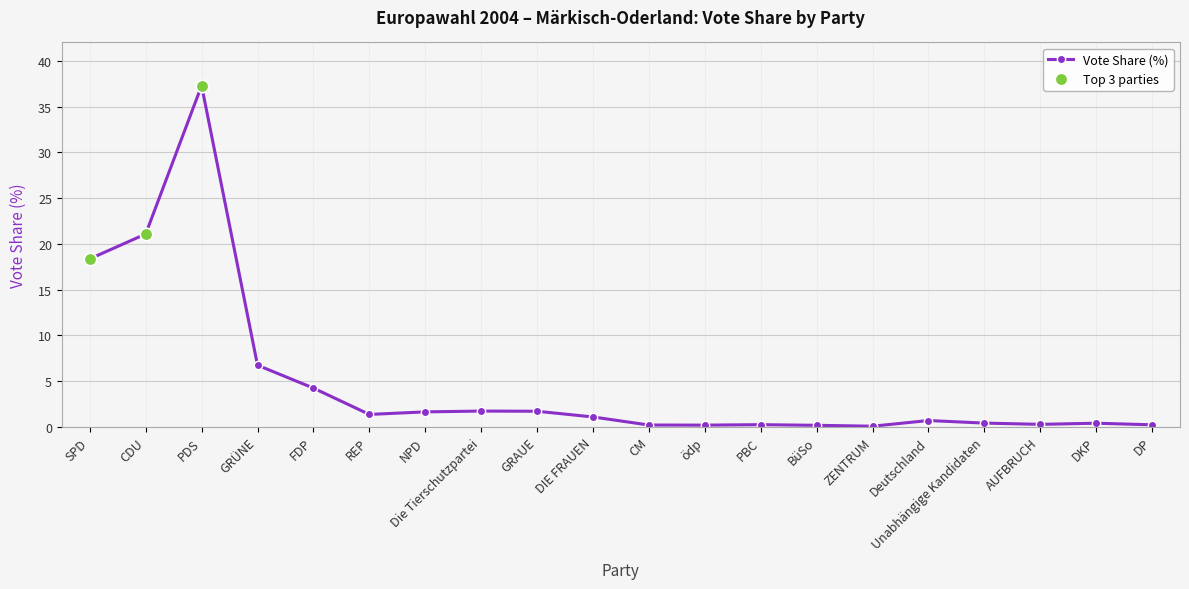

At which label is the value closest to 18?

SPD